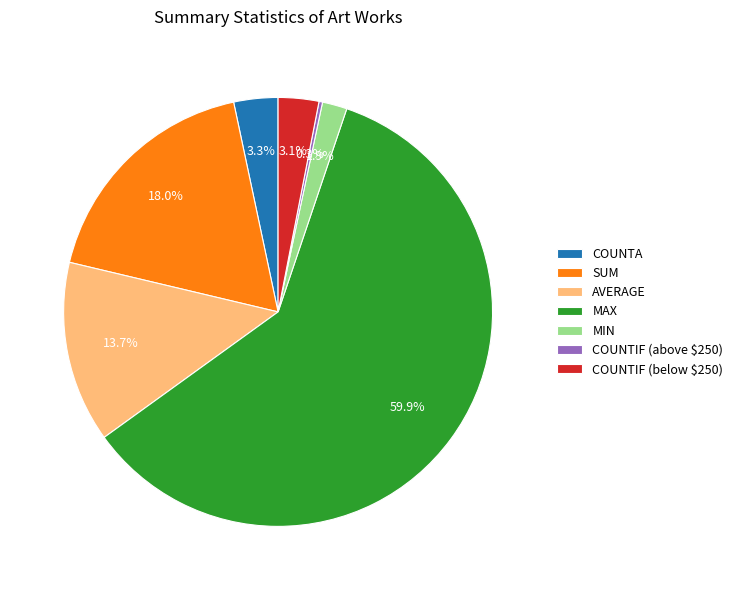

Is the sum of MIN and COUNTIF (below $250) greater than half?

No